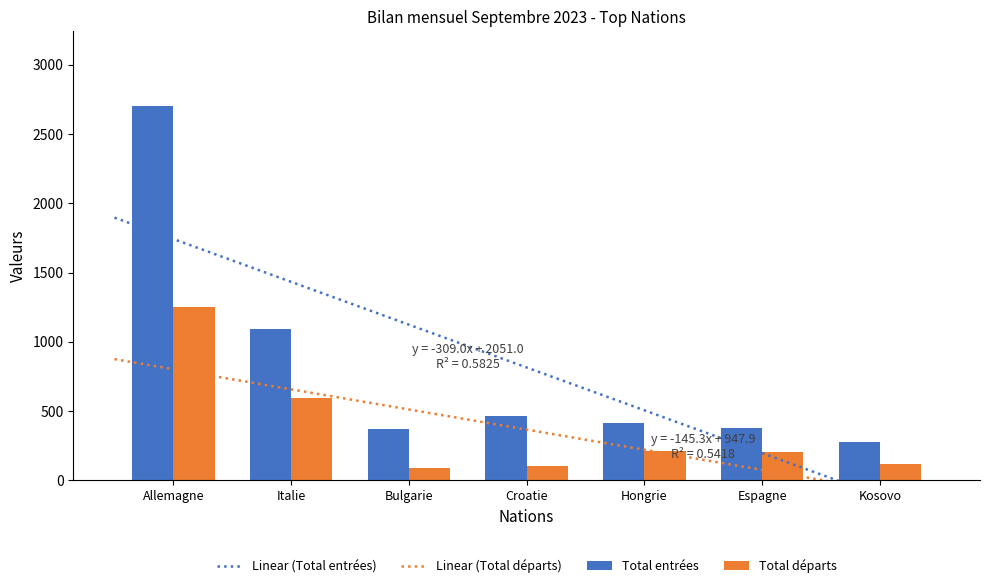

List the series in order of their peak value, highest first.

Total entrées, Total départs